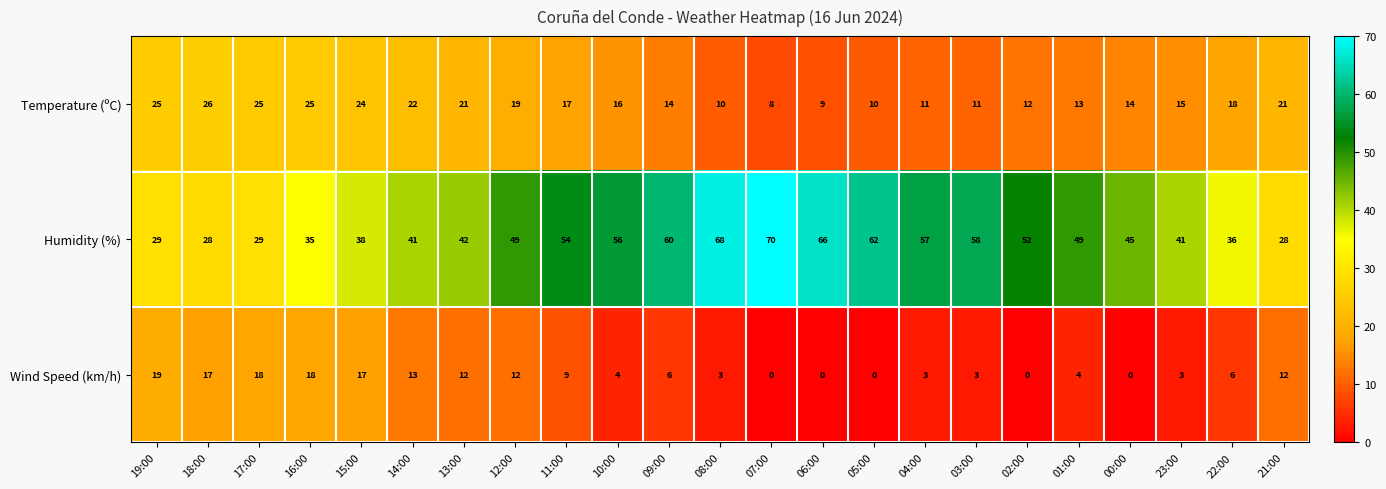

At which label is Temperature (ºC) closest to 17?

11:00